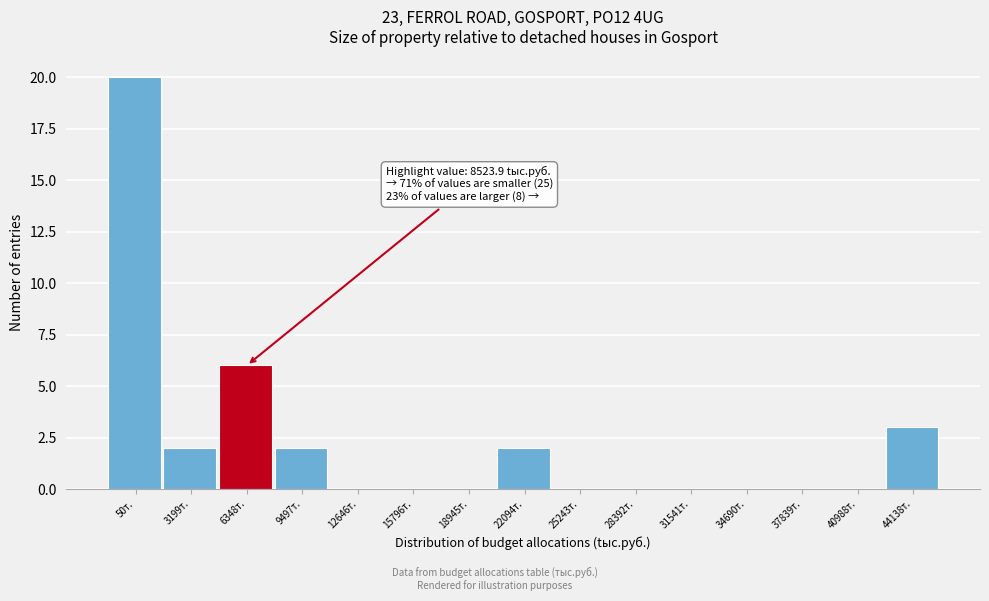

Reading left to right, list all the values displayed in this chart.

50т.=20	3199т.=2	6348т.=6	9497т.=2	12646т.=0	15796т.=0	18945т.=0	22094т.=2	25243т.=0	28392т.=0	31541т.=0	34690т.=0	37839т.=0	40988т.=0	44138т.=3